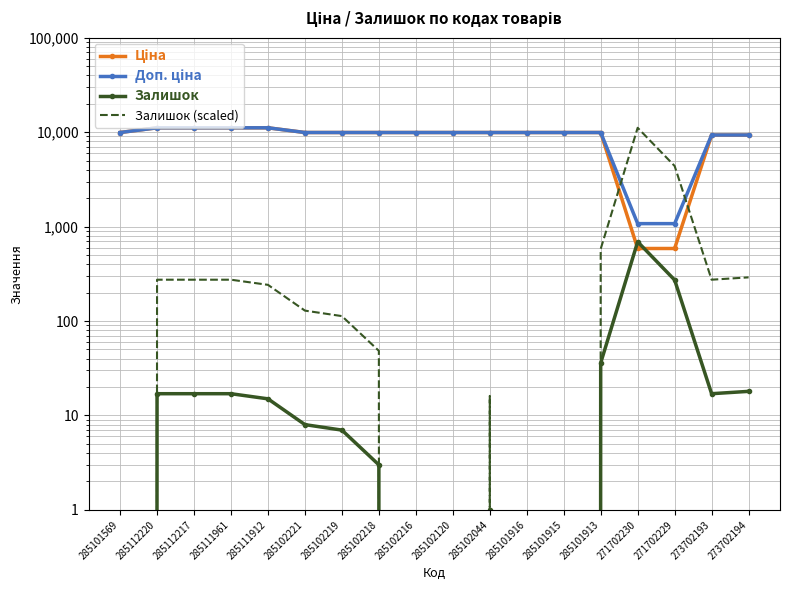

Which series has the widest spread of values?

Залишок (scaled)